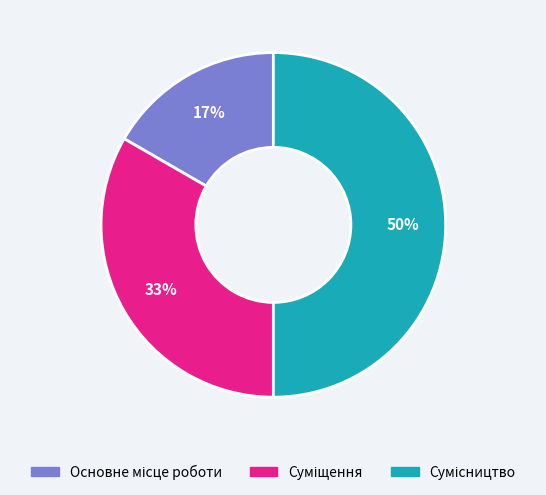

Count the number of slices in the pie.

3